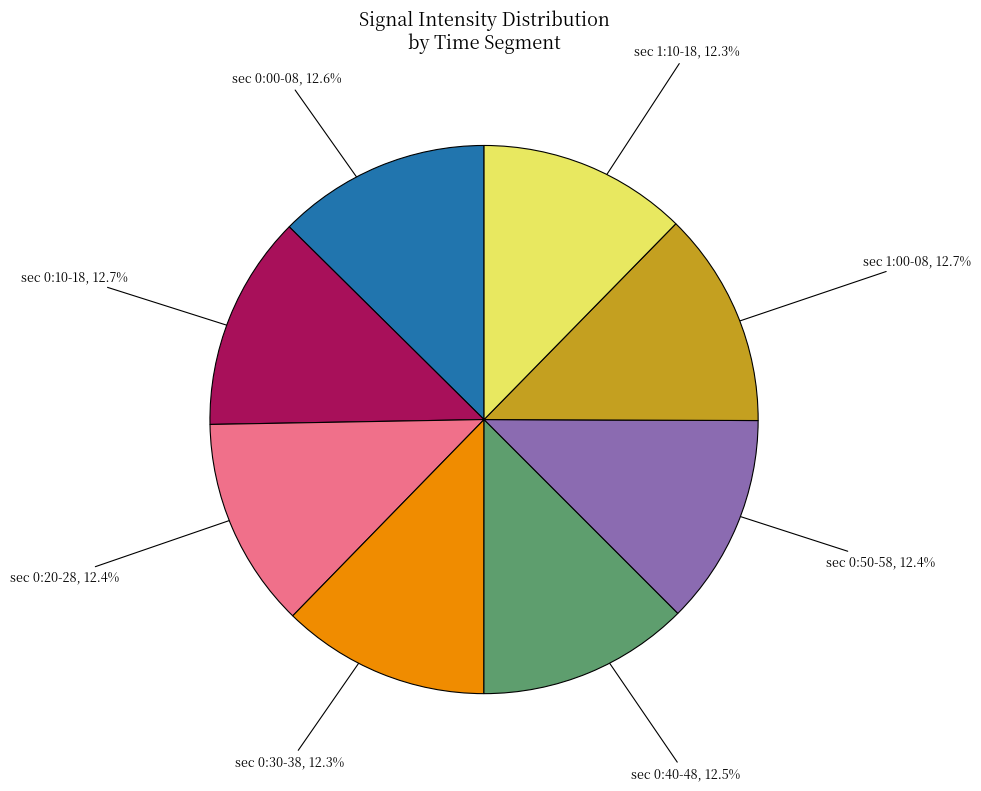

Is there any slice that represents more than half of the pie?

No